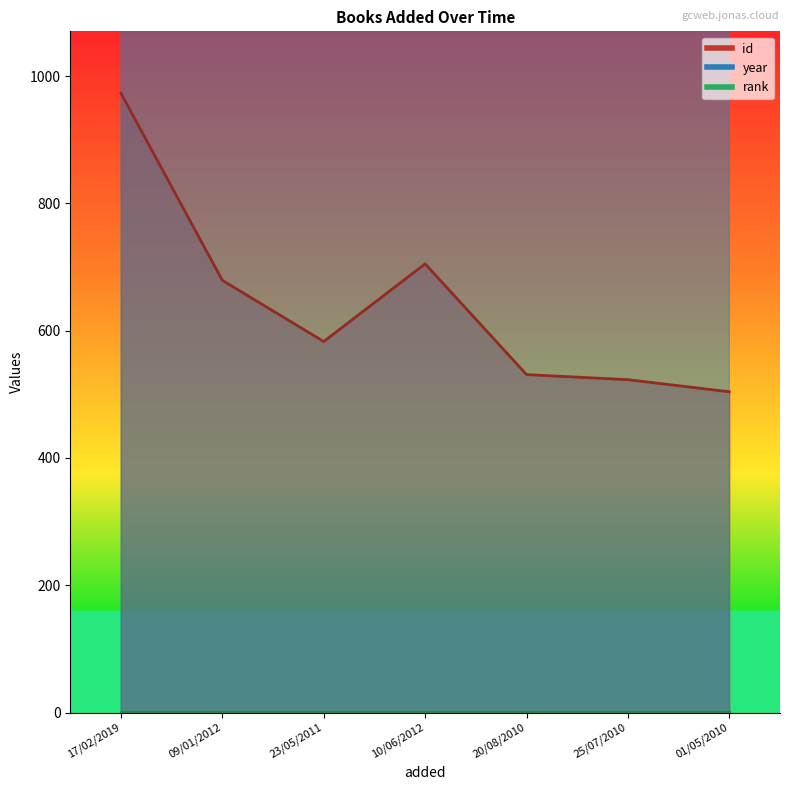

Where does the id series first go above 583?

17/02/2019